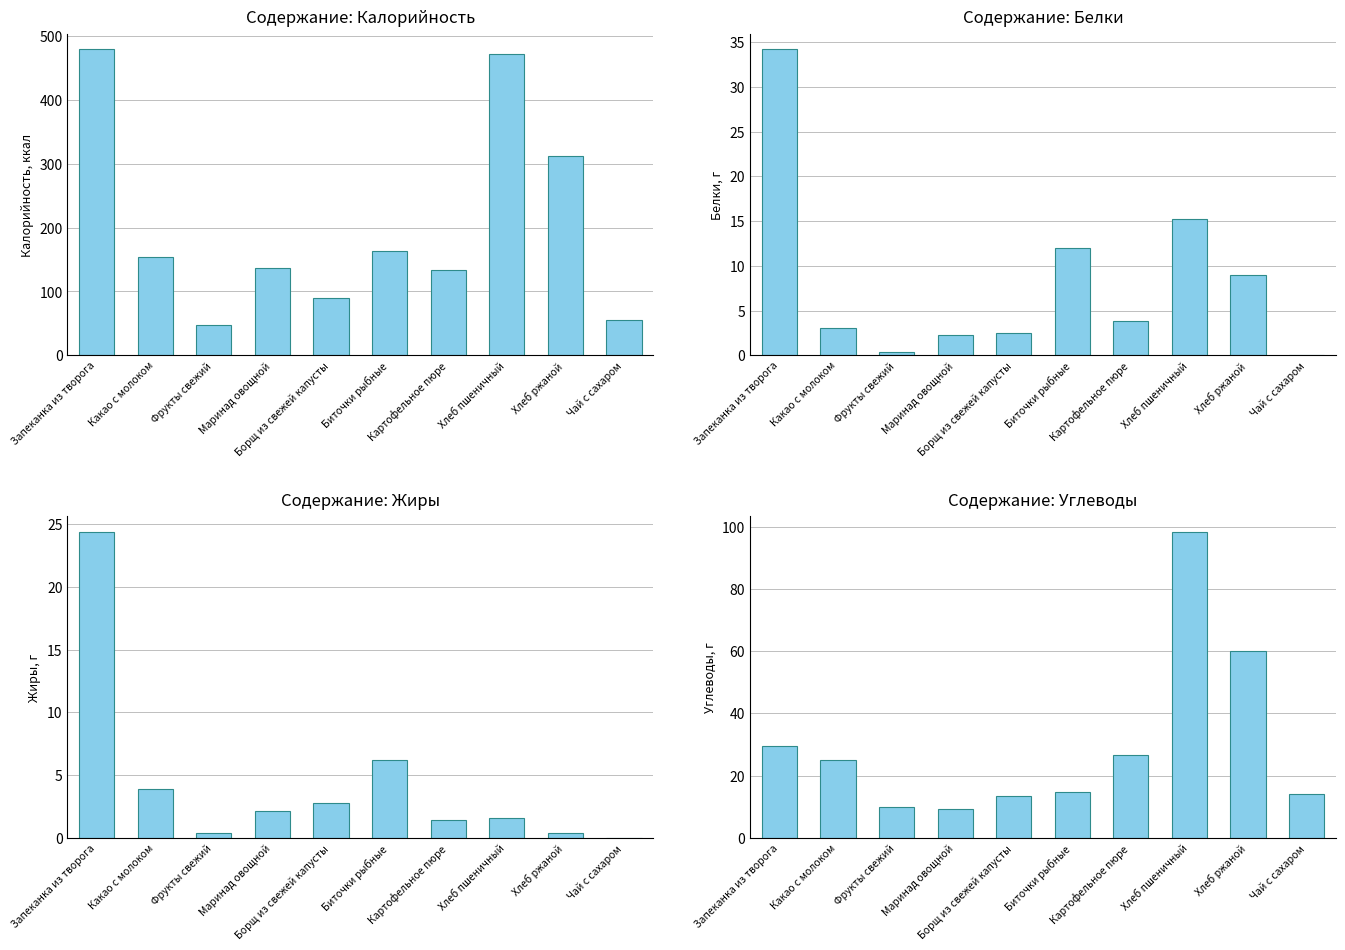

Which category has the lowest value across all series?

Чай с сахаром